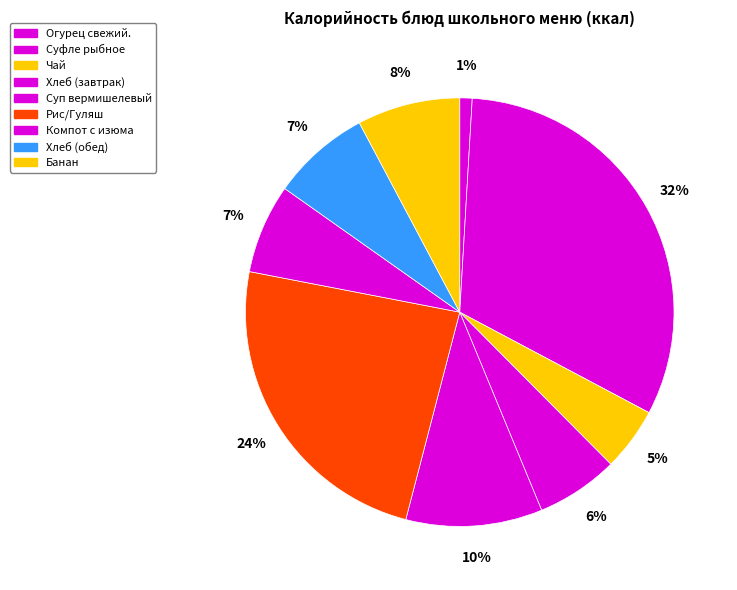

Count the number of slices in the pie.

9